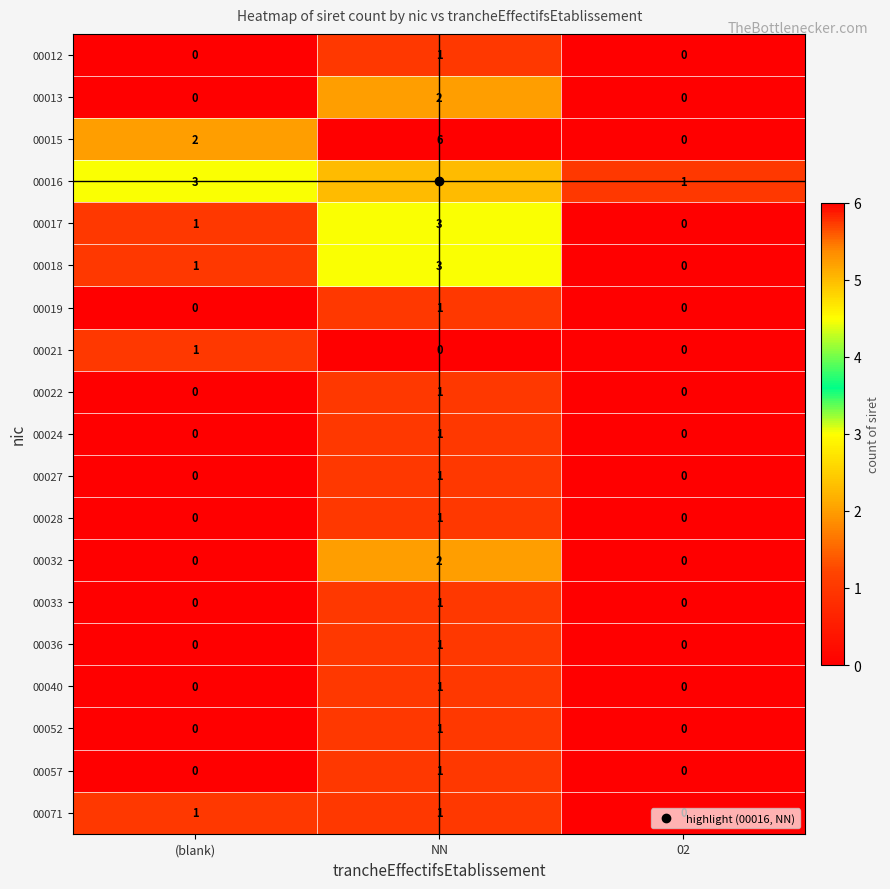

The 00015 series shows 2 at (blank). True or false?

True